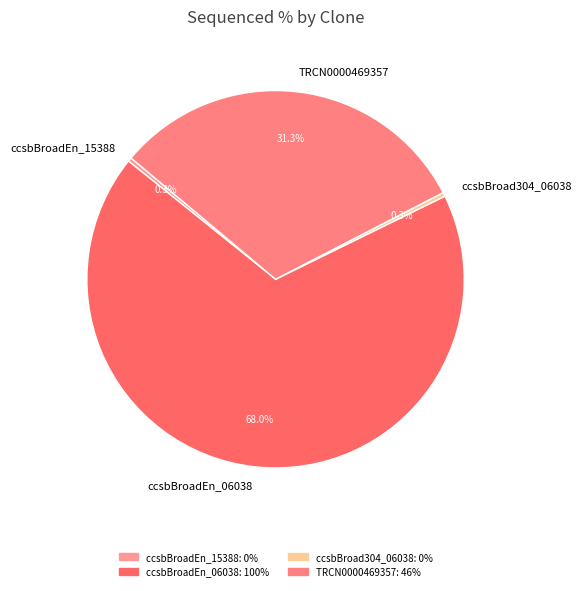

How much of the chart is everything except ccsbBroad304_06038?

100.0%